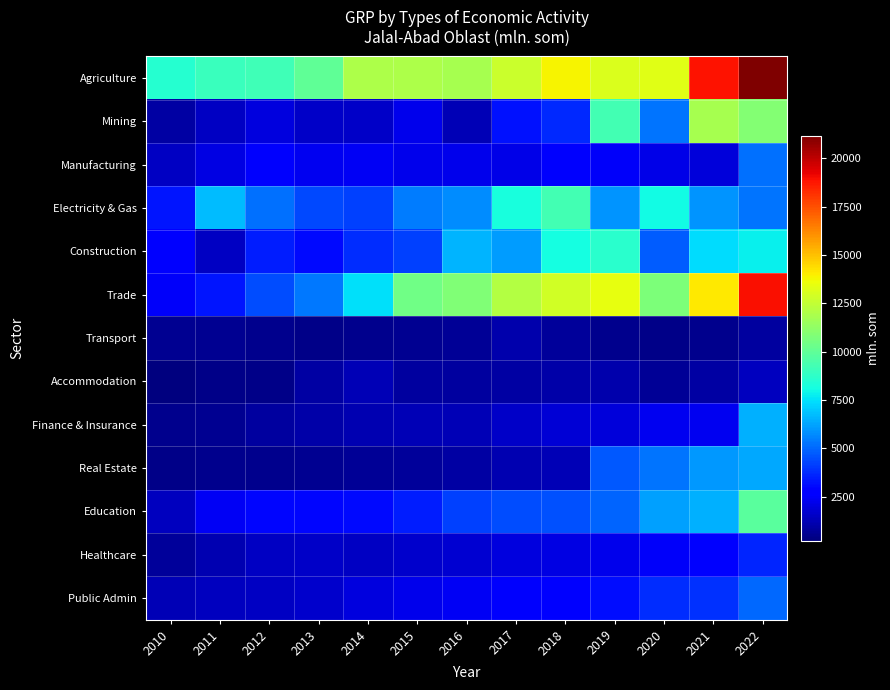

Between 2015 and 2022, which is larger?

2022